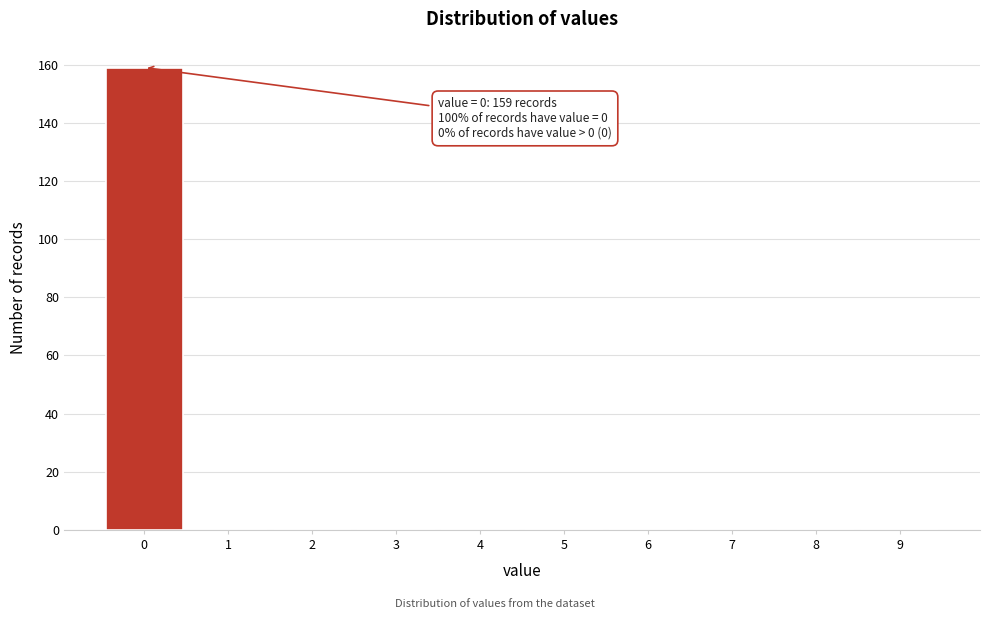

Reading left to right, list all the values displayed in this chart.

0=159	1=0	2=0	3=0	4=0	5=0	6=0	7=0	8=0	9=0